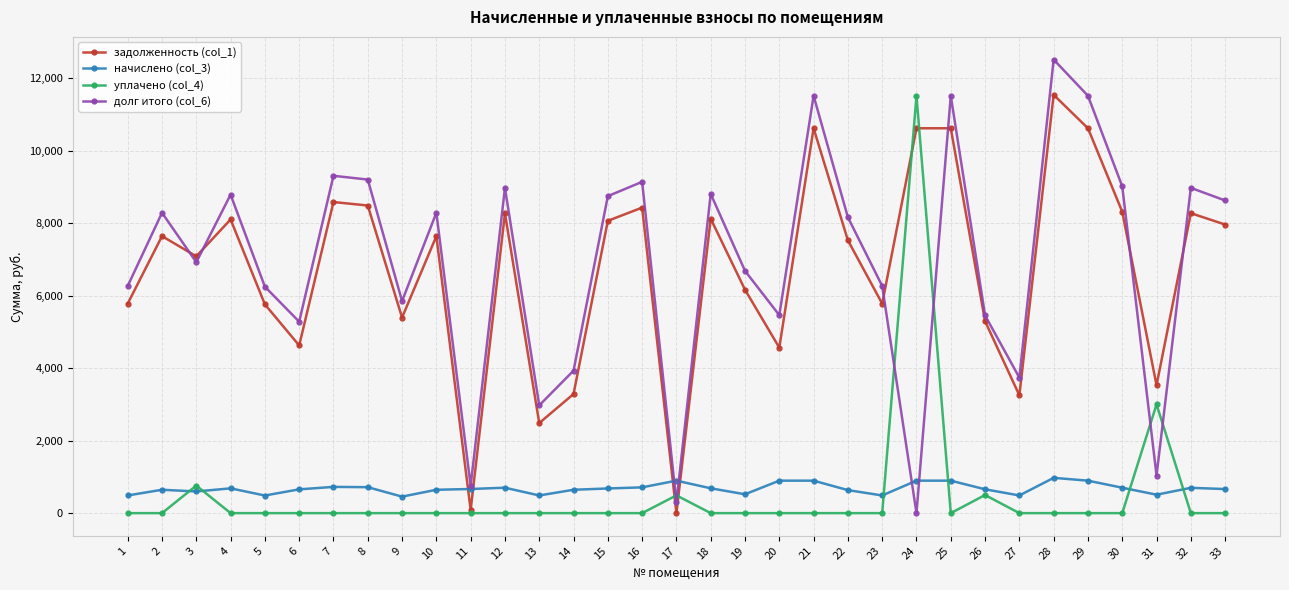

True or false: начислено (col_3) and уплачено (col_4) cross at least once.

True